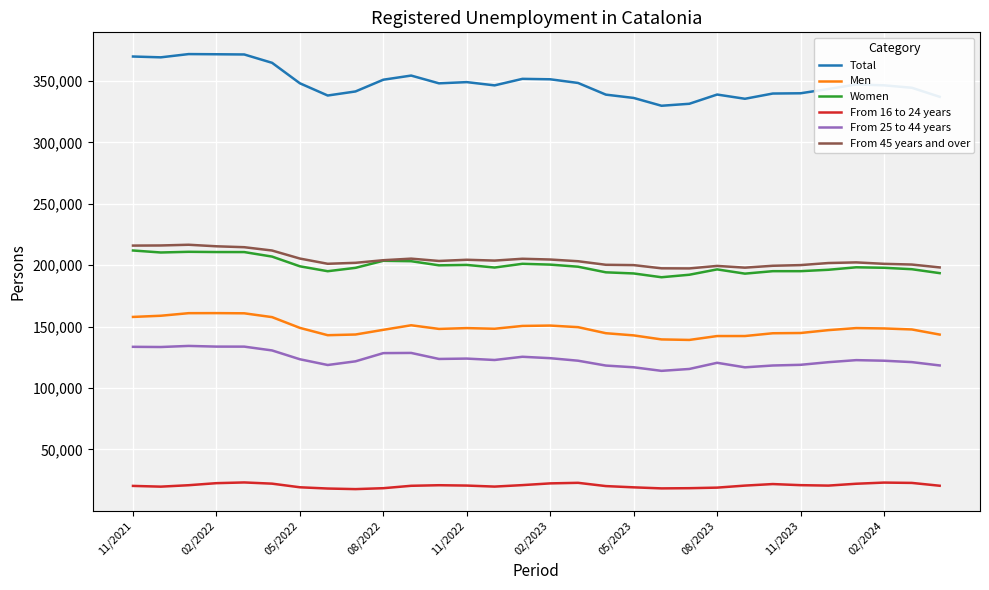

True or false: Total and Women intersect in this chart.

False